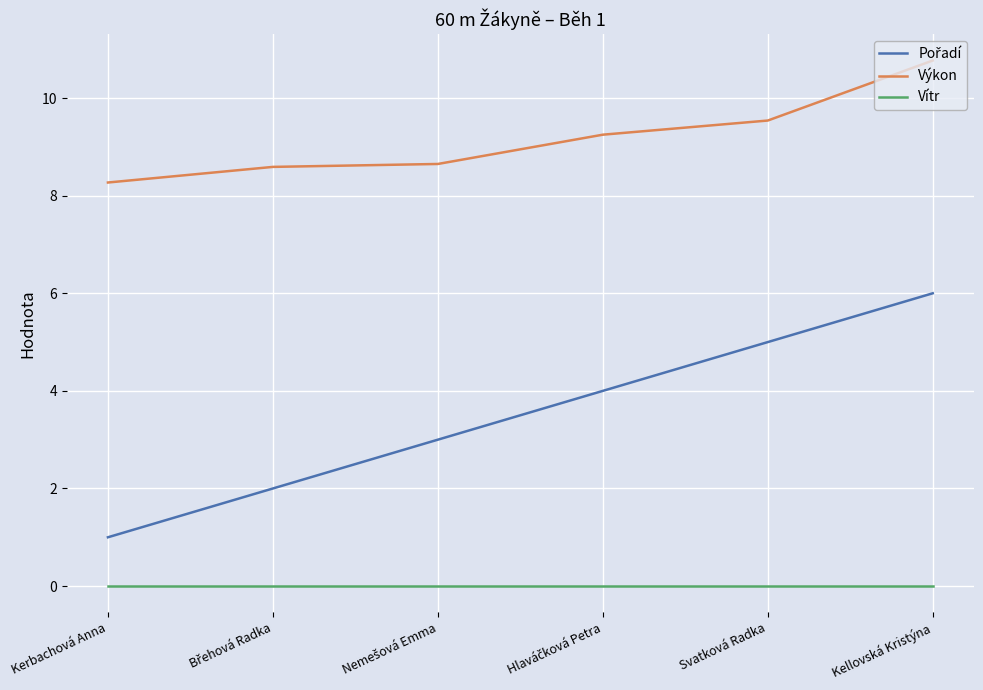

What is the spread (max minus min) of values at Kellovská Kristýna?

10.8